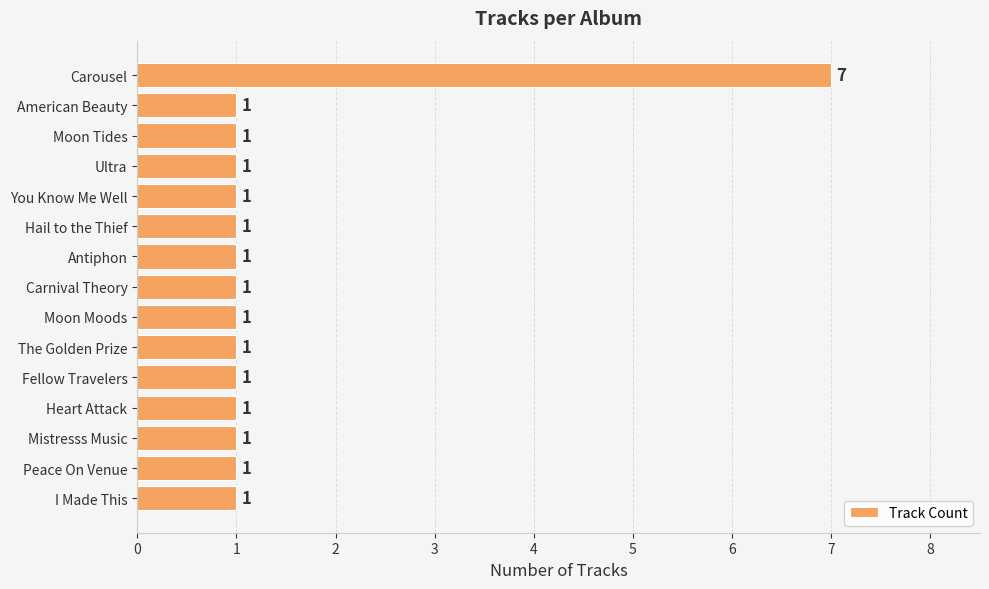

What is the difference between the maximum and minimum values?

6